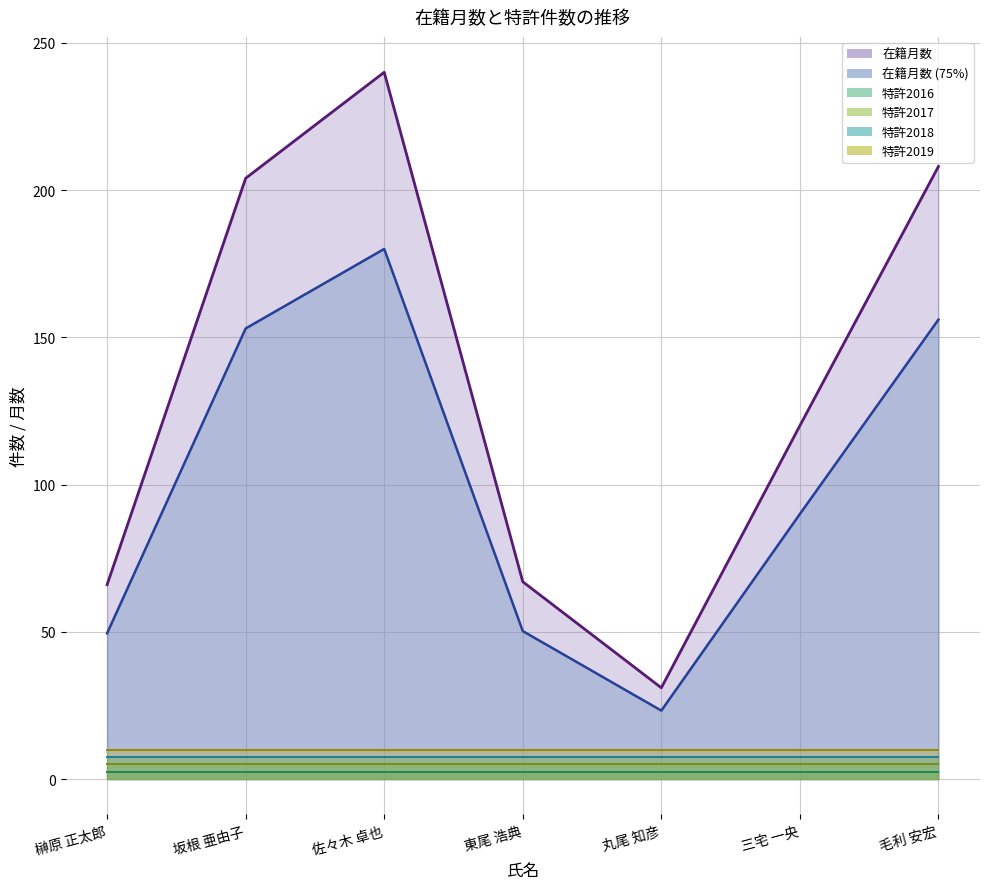

Which category has the lowest value in the 特許2017_line series?

榊原 正太郎